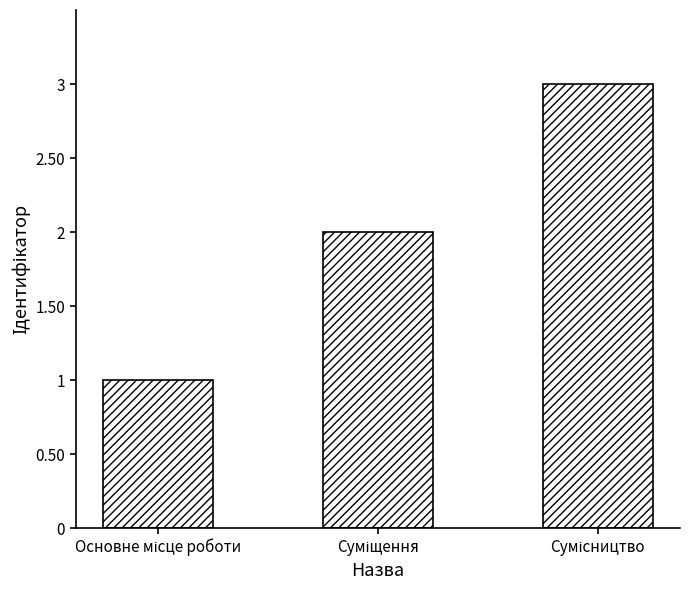

What is the sum of all values?

6